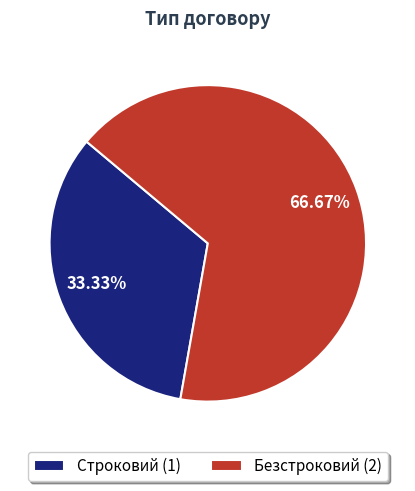

How many segments does this pie chart have?

2